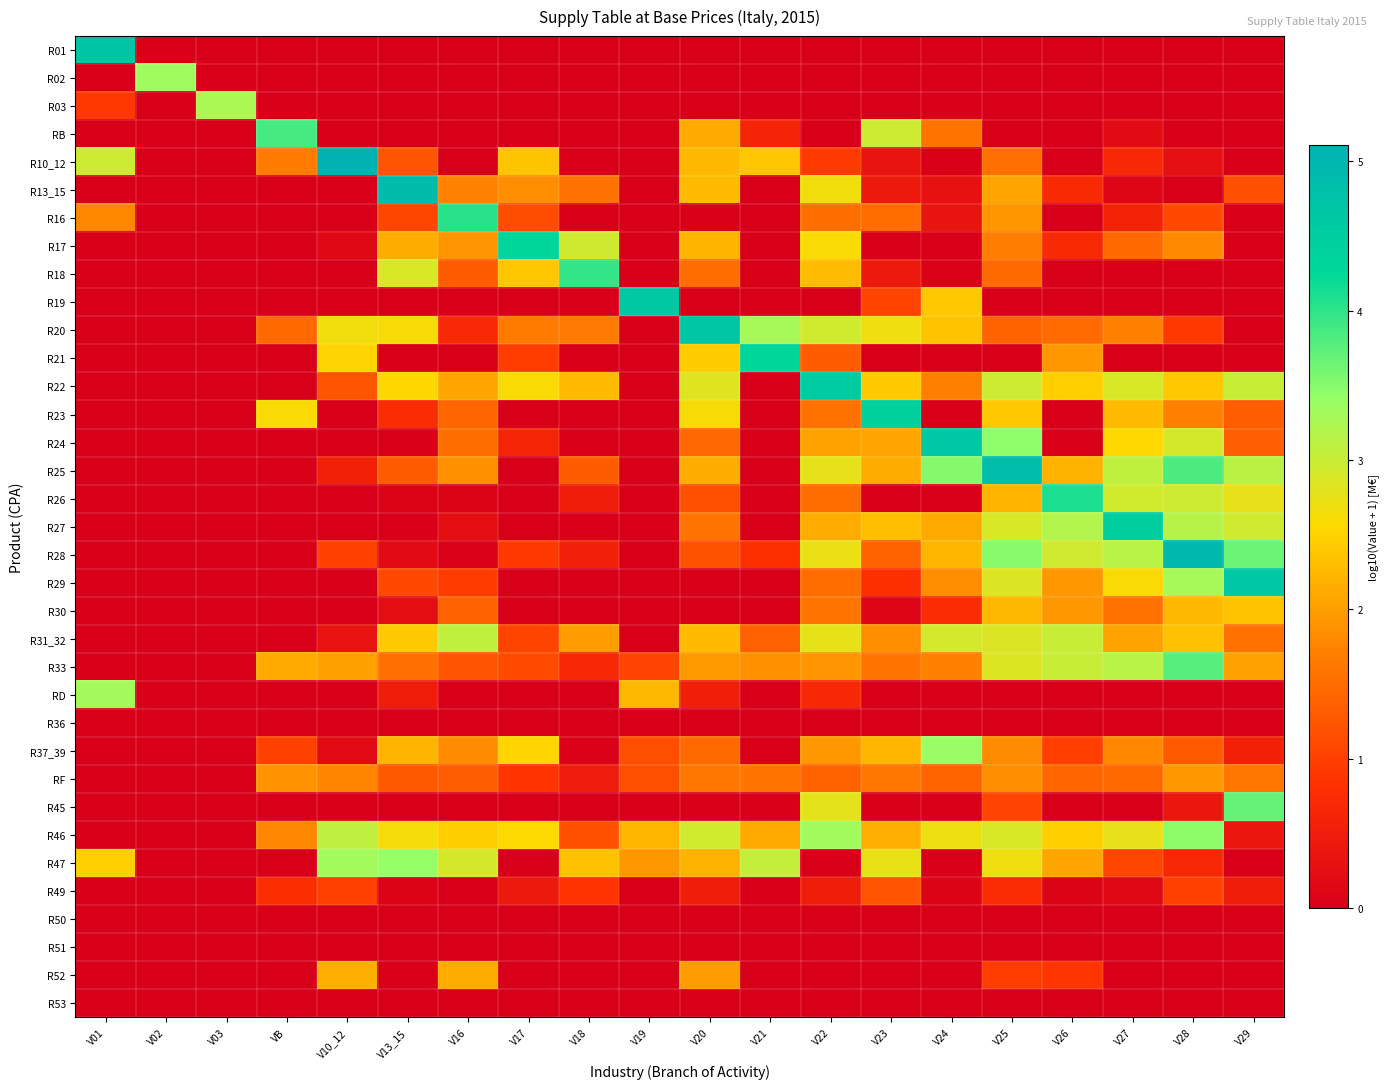

Reading left to right, what are all the values shown in this chart?

R01: V01=4.7	V02=0.0	V03=0.0	VB=0.0	V10_12=0.0	V13_15=0.0	V16=0.0	V17=0.0	V18=0.0	V19=0.0	V20=0.0	V21=0.0	V22=0.0	V23=0.0	V24=0.0	V25=0.0	V26=0.0	V27=0.0	V28=0.0	V29=0.0
R02: V01=0.0	V02=3.3	V03=0.0	VB=0.0	V10_12=0.0	V13_15=0.0	V16=0.0	V17=0.0	V18=0.0	V19=0.0	V20=0.0	V21=0.0	V22=0.0	V23=0.0	V24=0.0	V25=0.0	V26=0.0	V27=0.0	V28=0.0	V29=0.0
R03: V01=0.9	V02=0.0	V03=3.3	VB=0.0	V10_12=0.0	V13_15=0.0	V16=0.0	V17=0.0	V18=0.0	V19=0.0	V20=0.0	V21=0.0	V22=0.0	V23=0.0	V24=0.0	V25=0.0	V26=0.0	V27=0.0	V28=0.0	V29=0.0
RB: V01=0.0	V02=0.0	V03=0.0	VB=3.9	V10_12=0.0	V13_15=0.0	V16=0.0	V17=0.0	V18=0.0	V19=0.0	V20=2.1	V21=0.6	V22=0.0	V23=3.0	V24=1.6	V25=0.0	V26=0.0	V27=0.2	V28=0.0	V29=0.0
R10_12: V01=3.0	V02=0.0	V03=0.0	VB=1.7	V10_12=5.1	V13_15=1.2	V16=0.0	V17=2.4	V18=0.0	V19=0.0	V20=2.2	V21=2.4	V22=0.9	V23=0.3	V24=0.0	V25=1.5	V26=0.0	V27=0.7	V28=0.3	V29=0.0
R13_15: V01=0.0	V02=0.0	V03=0.0	VB=0.0	V10_12=0.0	V13_15=4.9	V16=1.7	V17=1.9	V18=1.6	V19=0.0	V20=2.3	V21=0.0	V22=2.7	V23=0.4	V24=0.3	V25=2.1	V26=0.7	V27=0.1	V28=0.0	V29=1.2
R16: V01=1.8	V02=0.0	V03=0.0	VB=0.0	V10_12=0.0	V13_15=1.1	V16=4.0	V17=1.2	V18=0.0	V19=0.0	V20=0.0	V21=0.0	V22=1.5	V23=1.5	V24=0.3	V25=1.9	V26=0.0	V27=0.6	V28=1.1	V29=0.0
R17: V01=0.0	V02=0.0	V03=0.0	VB=0.0	V10_12=0.1	V13_15=2.1	V16=1.9	V17=4.3	V18=3.0	V19=0.0	V20=2.2	V21=0.0	V22=2.6	V23=0.0	V24=0.0	V25=1.7	V26=0.7	V27=1.5	V28=1.8	V29=0.0
R18: V01=0.0	V02=0.0	V03=0.0	VB=0.0	V10_12=0.0	V13_15=2.9	V16=1.3	V17=2.4	V18=4.0	V19=0.0	V20=1.5	V21=0.0	V22=2.3	V23=0.4	V24=0.0	V25=1.5	V26=0.0	V27=0.0	V28=0.0	V29=0.0
R19: V01=0.0	V02=0.0	V03=0.0	VB=0.0	V10_12=0.0	V13_15=0.0	V16=0.0	V17=0.0	V18=0.0	V19=4.6	V20=0.0	V21=0.0	V22=0.0	V23=1.1	V24=2.4	V25=0.0	V26=0.0	V27=0.0	V28=0.0	V29=0.0
R20: V01=0.0	V02=0.0	V03=0.0	VB=1.5	V10_12=2.7	V13_15=2.6	V16=0.7	V17=1.7	V18=1.7	V19=0.0	V20=4.7	V21=3.3	V22=2.9	V23=2.7	V24=2.3	V25=1.4	V26=1.5	V27=1.7	V28=0.9	V29=0.0
R21: V01=0.0	V02=0.0	V03=0.0	VB=0.0	V10_12=2.5	V13_15=0.0	V16=0.0	V17=1.0	V18=0.0	V19=0.0	V20=2.4	V21=4.3	V22=1.3	V23=0.0	V24=0.0	V25=0.0	V26=1.9	V27=0.0	V28=0.0	V29=0.0
R22: V01=0.0	V02=0.0	V03=0.0	VB=0.0	V10_12=1.2	V13_15=2.5	V16=2.1	V17=2.6	V18=2.3	V19=0.0	V20=2.8	V21=0.0	V22=4.5	V23=2.4	V24=1.7	V25=3.0	V26=2.5	V27=2.9	V28=2.4	V29=3.0
R23: V01=0.0	V02=0.0	V03=0.0	VB=2.6	V10_12=0.0	V13_15=0.7	V16=1.4	V17=0.0	V18=0.0	V19=0.0	V20=2.6	V21=0.0	V22=1.6	V23=4.4	V24=0.0	V25=2.4	V26=0.0	V27=2.3	V28=1.7	V29=1.3
R24: V01=0.0	V02=0.0	V03=0.0	VB=0.0	V10_12=0.0	V13_15=0.0	V16=1.5	V17=0.6	V18=0.0	V19=0.0	V20=1.4	V21=0.0	V22=2.0	V23=2.1	V24=4.6	V25=3.5	V26=0.0	V27=2.6	V28=2.9	V29=1.3
R25: V01=0.0	V02=0.0	V03=0.0	VB=0.0	V10_12=0.6	V13_15=1.3	V16=1.9	V17=0.0	V18=1.3	V19=0.0	V20=2.1	V21=0.0	V22=2.8	V23=2.1	V24=3.5	V25=4.8	V26=2.2	V27=3.1	V28=3.8	V29=3.1
R26: V01=0.0	V02=0.0	V03=0.0	VB=0.0	V10_12=0.0	V13_15=0.1	V16=0.1	V17=0.0	V18=0.5	V19=0.0	V20=1.2	V21=0.0	V22=1.5	V23=0.0	V24=0.0	V25=2.2	V26=4.1	V27=2.9	V28=3.0	V29=2.8
R27: V01=0.0	V02=0.0	V03=0.0	VB=0.0	V10_12=0.0	V13_15=0.0	V16=0.3	V17=0.0	V18=0.0	V19=0.0	V20=1.6	V21=0.0	V22=2.1	V23=2.3	V24=2.1	V25=2.9	V26=3.2	V27=4.5	V28=3.2	V29=2.9
R28: V01=0.0	V02=0.0	V03=0.0	VB=0.0	V10_12=1.0	V13_15=0.2	V16=0.0	V17=0.9	V18=0.5	V19=0.0	V20=1.2	V21=0.8	V22=2.7	V23=1.4	V24=2.2	V25=3.5	V26=2.9	V27=3.1	V28=4.9	V29=3.7
R29: V01=0.0	V02=0.0	V03=0.0	VB=0.0	V10_12=0.0	V13_15=1.1	V16=1.0	V17=0.0	V18=0.0	V19=0.0	V20=0.0	V21=0.0	V22=1.5	V23=0.8	V24=1.8	V25=2.9	V26=1.9	V27=2.6	V28=3.3	V29=4.6
R30: V01=0.0	V02=0.0	V03=0.0	VB=0.0	V10_12=0.0	V13_15=0.3	V16=1.4	V17=0.0	V18=0.0	V19=0.0	V20=0.0	V21=0.0	V22=1.6	V23=0.1	V24=0.8	V25=2.3	V26=1.9	V27=1.6	V28=2.3	V29=2.3
R31_32: V01=0.0	V02=0.0	V03=0.0	VB=0.0	V10_12=0.3	V13_15=2.4	V16=3.1	V17=1.1	V18=2.0	V19=0.0	V20=2.3	V21=1.4	V22=2.7	V23=1.9	V24=2.9	V25=2.9	V26=3.0	V27=2.1	V28=2.3	V29=1.6
R33: V01=0.0	V02=0.0	V03=0.0	VB=2.1	V10_12=2.0	V13_15=1.5	V16=1.2	V17=1.1	V18=0.7	V19=1.0	V20=1.9	V21=1.9	V22=1.9	V23=1.6	V24=1.7	V25=2.8	V26=3.0	V27=3.1	V28=3.8	V29=2.0
RD: V01=3.3	V02=0.0	V03=0.0	VB=0.0	V10_12=0.0	V13_15=0.5	V16=0.0	V17=0.0	V18=0.0	V19=2.3	V20=0.5	V21=0.0	V22=0.7	V23=0.0	V24=0.0	V25=0.0	V26=0.0	V27=0.0	V28=0.0	V29=0.0
R36: V01=0.0	V02=0.0	V03=0.0	VB=0.0	V10_12=0.0	V13_15=0.0	V16=0.0	V17=0.0	V18=0.0	V19=0.0	V20=0.0	V21=0.0	V22=0.0	V23=0.0	V24=0.0	V25=0.0	V26=0.0	V27=0.0	V28=0.0	V29=0.0
R37_39: V01=0.0	V02=0.0	V03=0.0	VB=1.0	V10_12=0.2	V13_15=2.2	V16=1.8	V17=2.5	V18=0.0	V19=1.2	V20=1.5	V21=0.0	V22=1.9	V23=2.2	V24=3.4	V25=1.8	V26=1.0	V27=1.8	V28=1.3	V29=0.6
RF: V01=0.0	V02=0.0	V03=0.0	VB=1.9	V10_12=1.8	V13_15=1.3	V16=1.3	V17=0.9	V18=0.5	V19=1.2	V20=1.6	V21=1.6	V22=1.4	V23=1.6	V24=1.4	V25=1.8	V26=1.4	V27=1.5	V28=1.9	V29=1.6
R45: V01=0.0	V02=0.0	V03=0.0	VB=0.0	V10_12=0.0	V13_15=0.0	V16=0.0	V17=0.0	V18=0.0	V19=0.0	V20=0.0	V21=0.0	V22=2.8	V23=0.0	V24=0.0	V25=1.0	V26=0.0	V27=0.0	V28=0.4	V29=3.7
R46: V01=0.0	V02=0.0	V03=0.0	VB=1.8	V10_12=3.1	V13_15=2.6	V16=2.5	V17=2.6	V18=1.2	V19=2.2	V20=2.9	V21=2.1	V22=3.3	V23=2.2	V24=2.7	V25=2.9	V26=2.5	V27=2.8	V28=3.5	V29=0.4
R47: V01=2.5	V02=0.0	V03=0.0	VB=0.0	V10_12=3.3	V13_15=3.4	V16=2.9	V17=0.0	V18=2.3	V19=1.9	V20=2.2	V21=3.1	V22=0.0	V23=2.7	V24=0.0	V25=2.7	V26=2.1	V27=1.1	V28=0.7	V29=0.0
R49: V01=0.0	V02=0.0	V03=0.0	VB=0.8	V10_12=1.0	V13_15=0.1	V16=0.0	V17=0.4	V18=0.9	V19=0.0	V20=0.5	V21=0.0	V22=0.5	V23=1.2	V24=0.1	V25=0.8	V26=0.1	V27=0.1	V28=1.0	V29=0.5
R50: V01=0.0	V02=0.0	V03=0.0	VB=0.0	V10_12=0.0	V13_15=0.0	V16=0.0	V17=0.0	V18=0.0	V19=0.0	V20=0.0	V21=0.0	V22=0.0	V23=0.0	V24=0.0	V25=0.0	V26=0.0	V27=0.0	V28=0.0	V29=0.0
R51: V01=0.0	V02=0.0	V03=0.0	VB=0.0	V10_12=0.0	V13_15=0.0	V16=0.0	V17=0.0	V18=0.0	V19=0.0	V20=0.0	V21=0.0	V22=0.0	V23=0.0	V24=0.0	V25=0.0	V26=0.0	V27=0.0	V28=0.0	V29=0.0
R52: V01=0.0	V02=0.0	V03=0.0	VB=0.0	V10_12=2.2	V13_15=0.0	V16=2.1	V17=0.0	V18=0.0	V19=0.0	V20=2.0	V21=0.0	V22=0.0	V23=0.0	V24=0.0	V25=1.0	V26=0.9	V27=0.0	V28=0.0	V29=0.0
R53: V01=0.0	V02=0.0	V03=0.0	VB=0.0	V10_12=0.0	V13_15=0.0	V16=0.0	V17=0.0	V18=0.0	V19=0.0	V20=0.0	V21=0.0	V22=0.0	V23=0.0	V24=0.0	V25=0.0	V26=0.0	V27=0.0	V28=0.0	V29=0.0